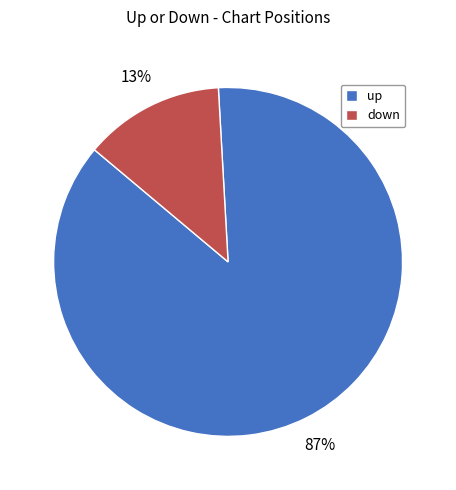

Approximately how many times larger is the value at up compared to down?

6.7